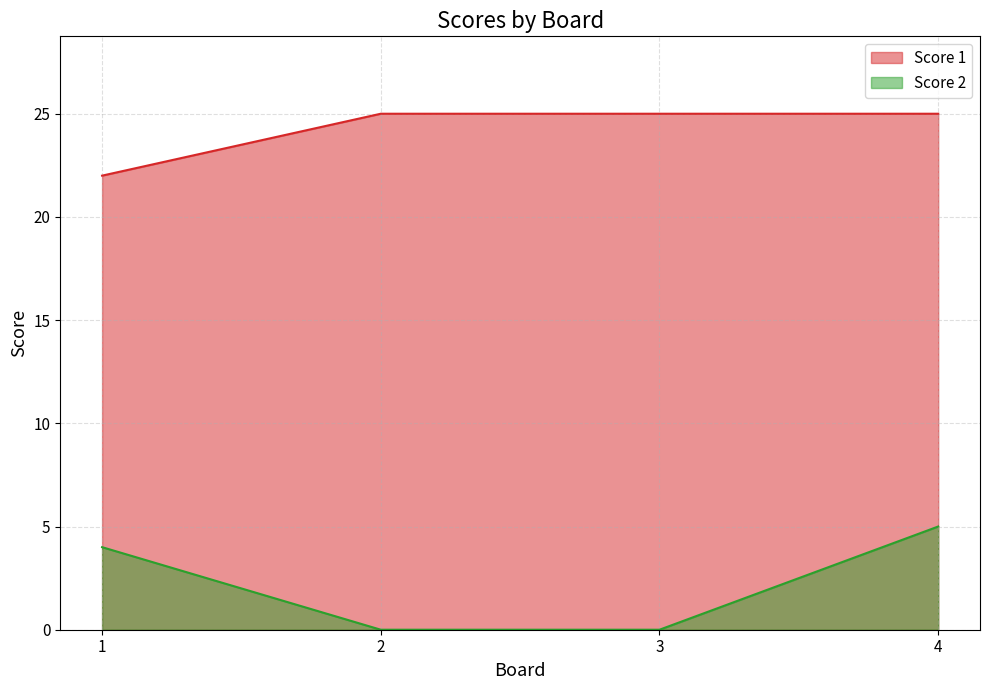

Is the value of Score 1 at 1 greater than the value of Score 2 at 1?

Yes